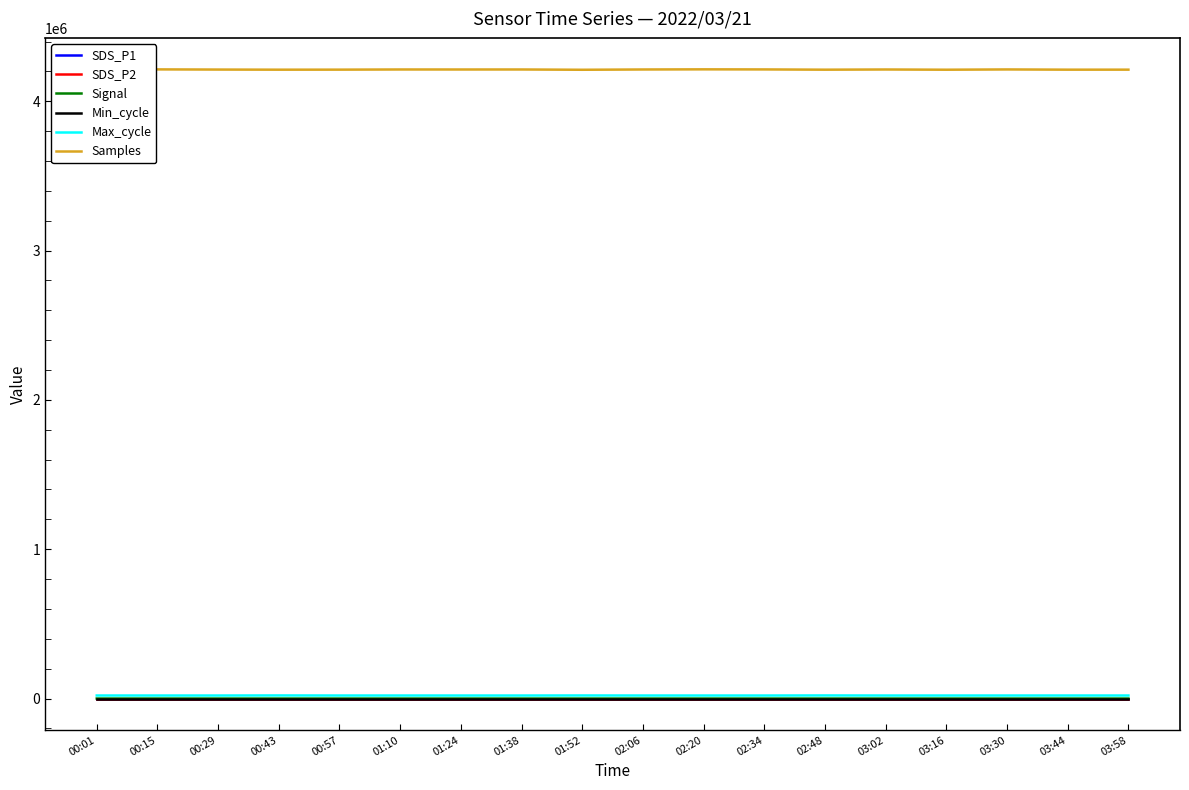

Rank the series at 00:01 from highest to lowest value.

Samples, Max_cycle, Min_cycle, SDS_P1, SDS_P2, Signal